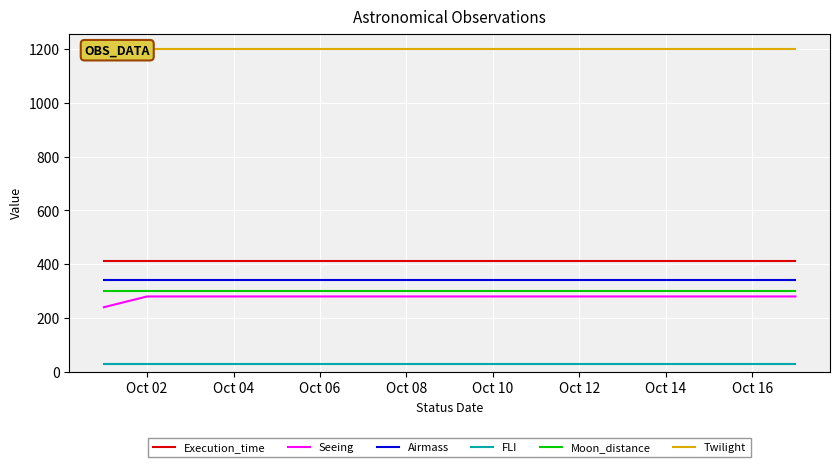

True or false: Twilight has a value of 1200.0 at Oct 14.

True